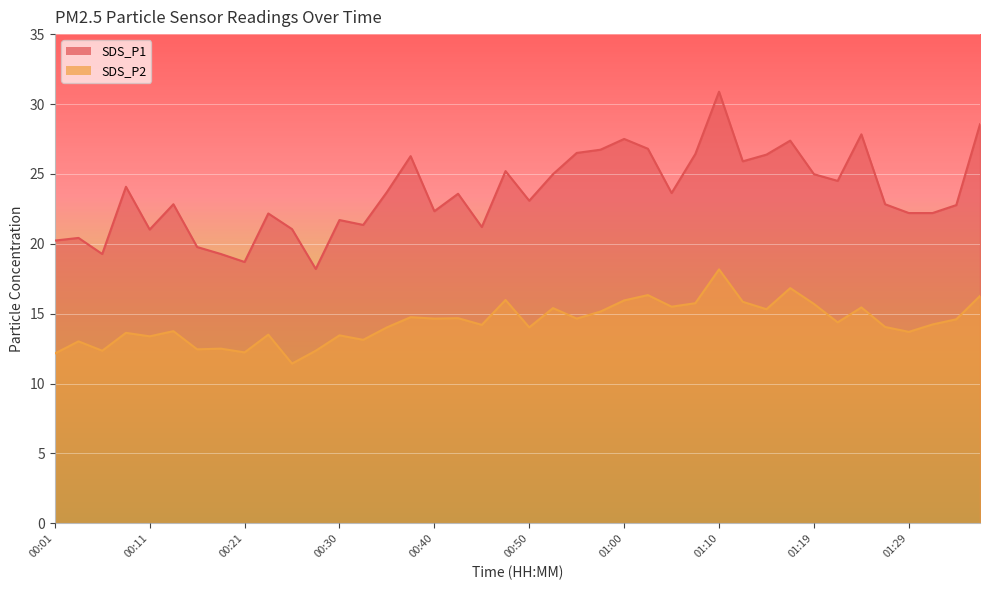

Where does the SDS_P2 series first go above 14?

00:35